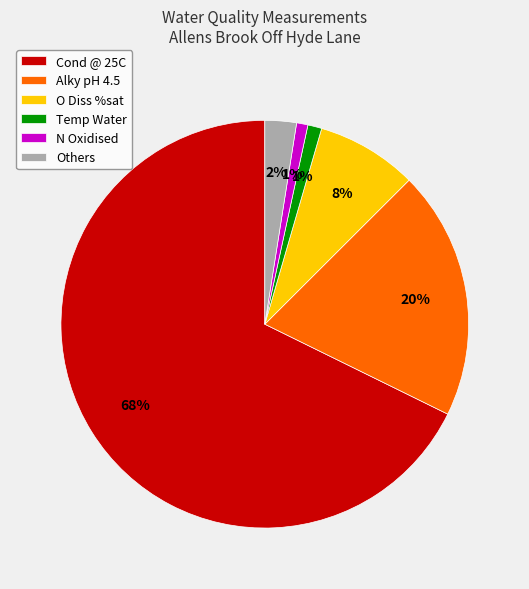

True or false: N Oxidised accounts for 14% of the total.

False